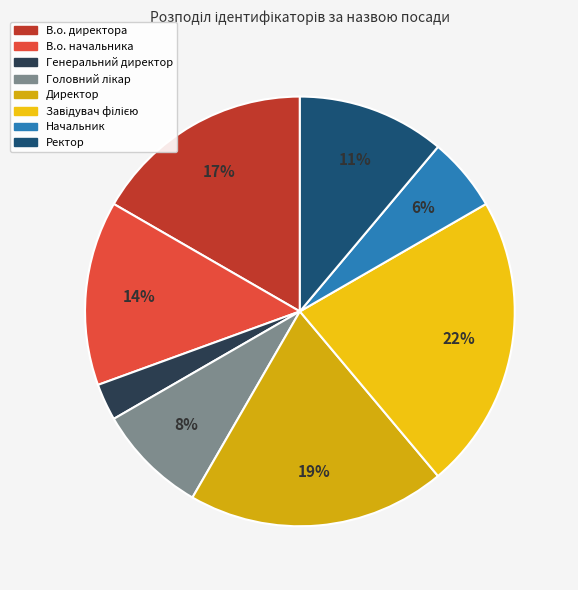

To the nearest percent, what is the difference between the largest and smallest slice percentages?

19%